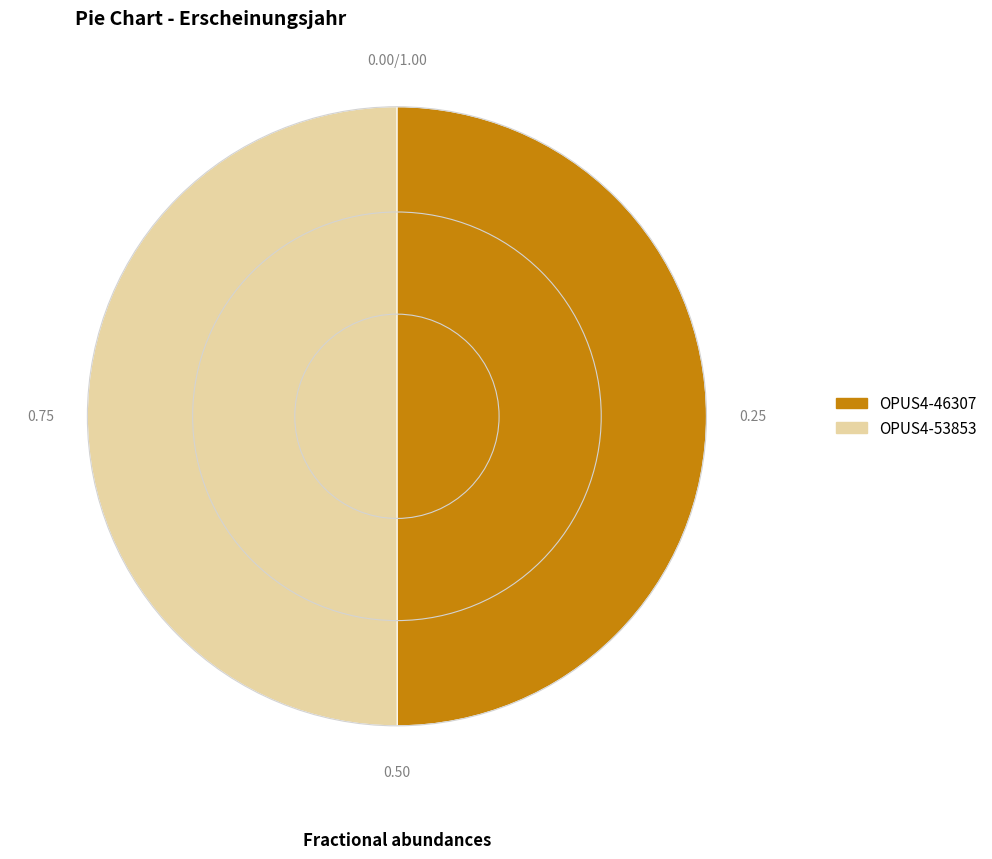

True or false: OPUS4-53853 accounts for 35% of the total.

False